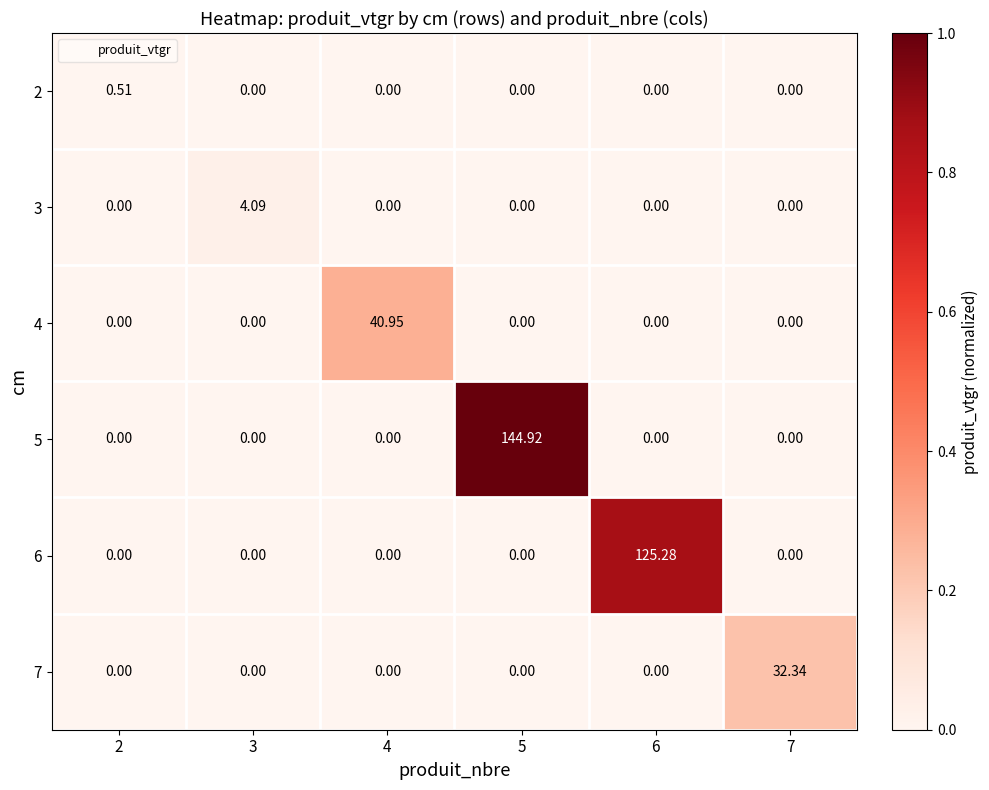

Is the value of 5 at 3 greater than the value of 2 at 2?

No